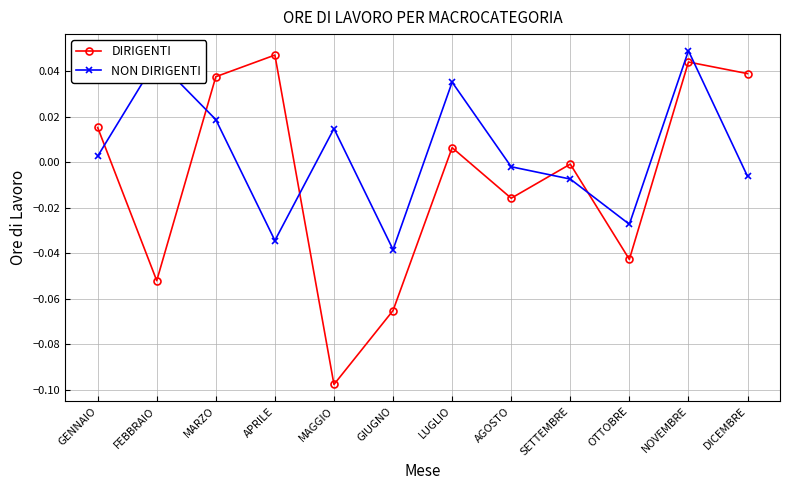

How many negative values does the DIRIGENTI series have?

6